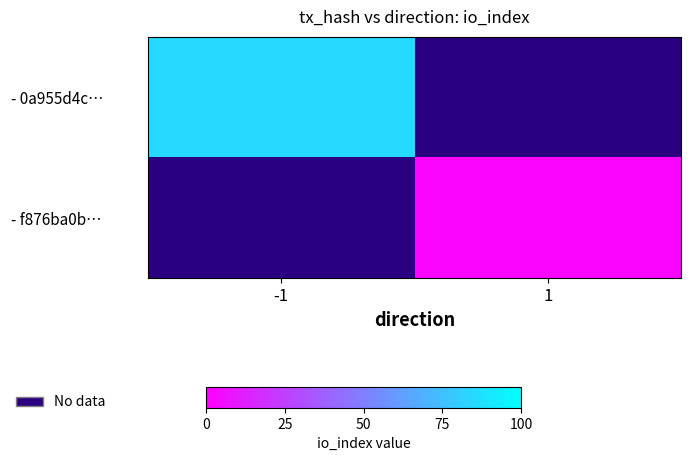

Count the number of categories in the chart.

2